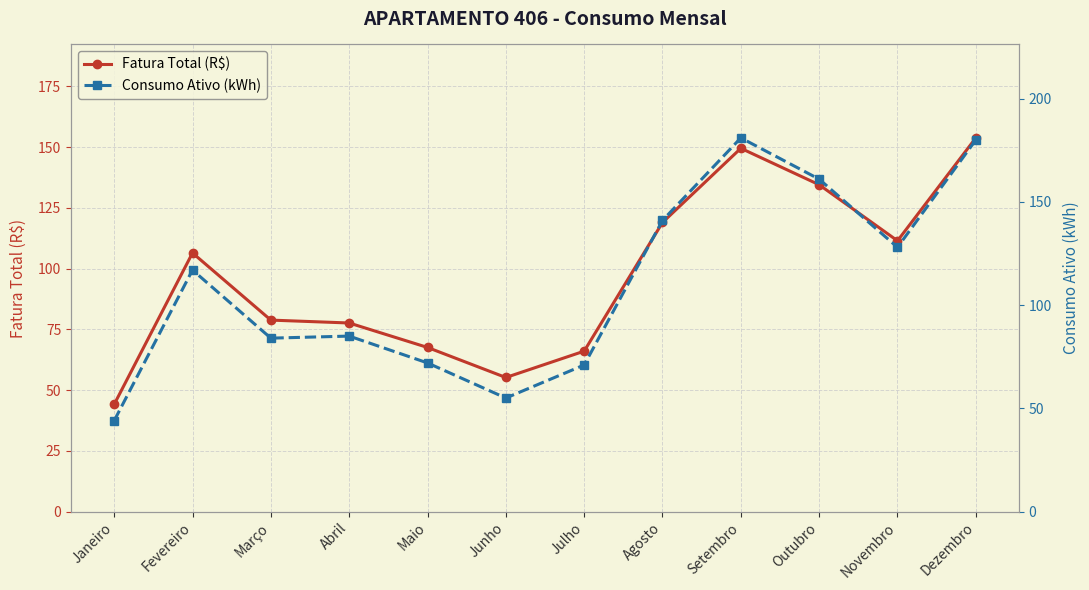

What is the minimum value for Consumo Ativo (kWh)?

44.0